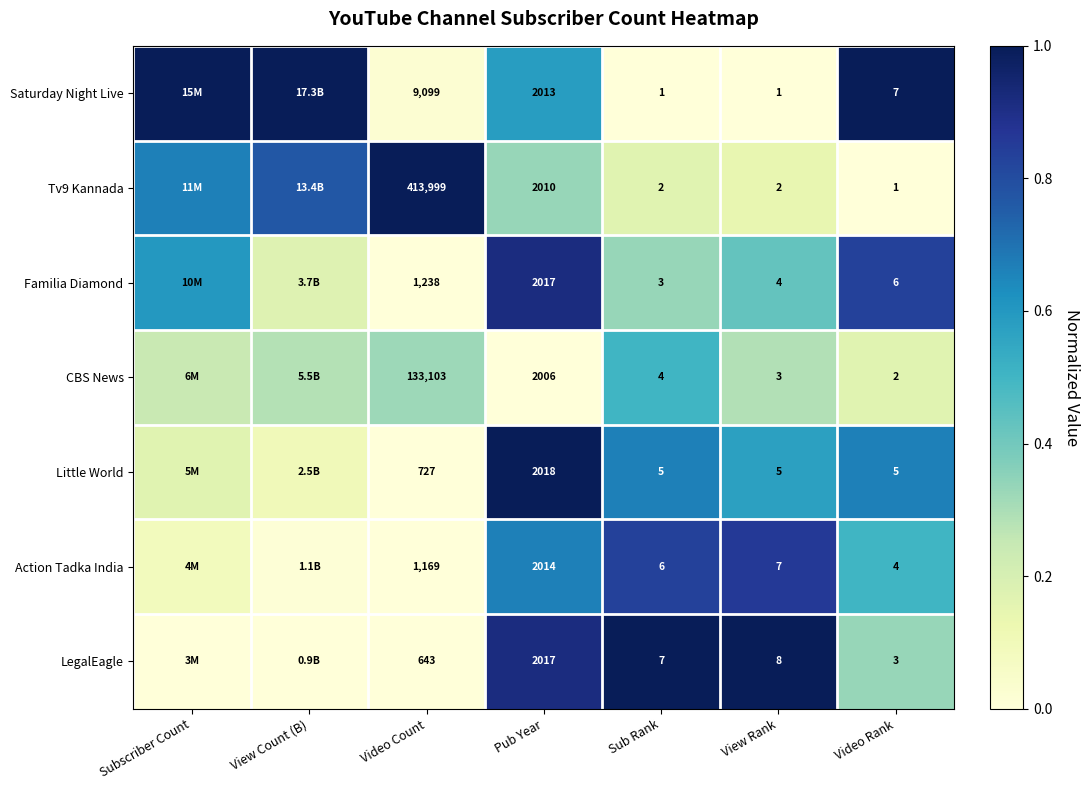

At which category is the sum across all series the highest?

Pub Year